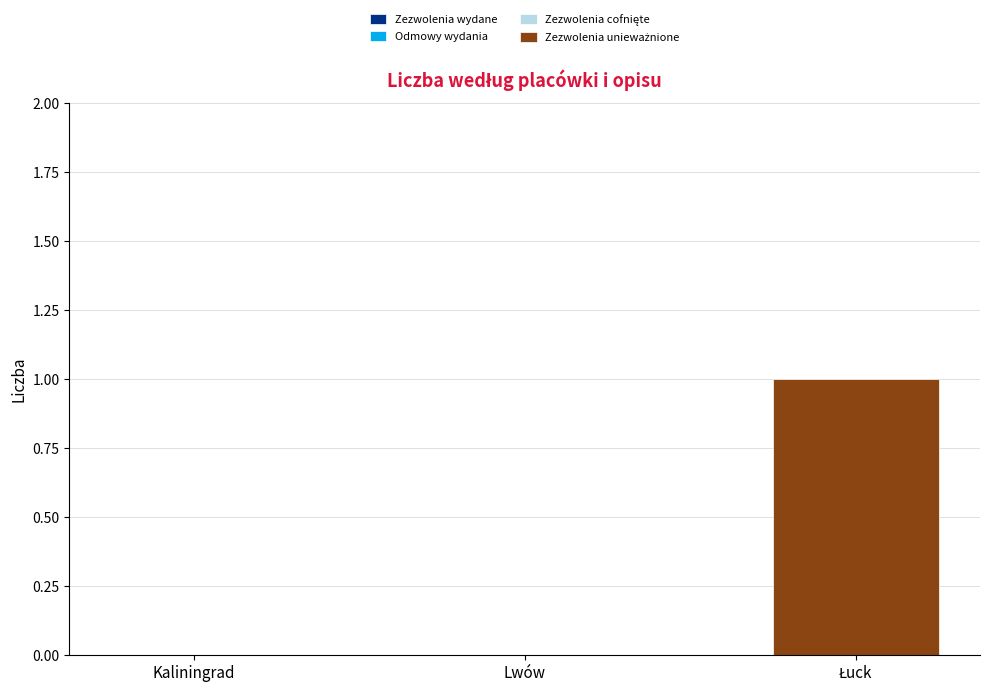

Are the bars horizontal?

No